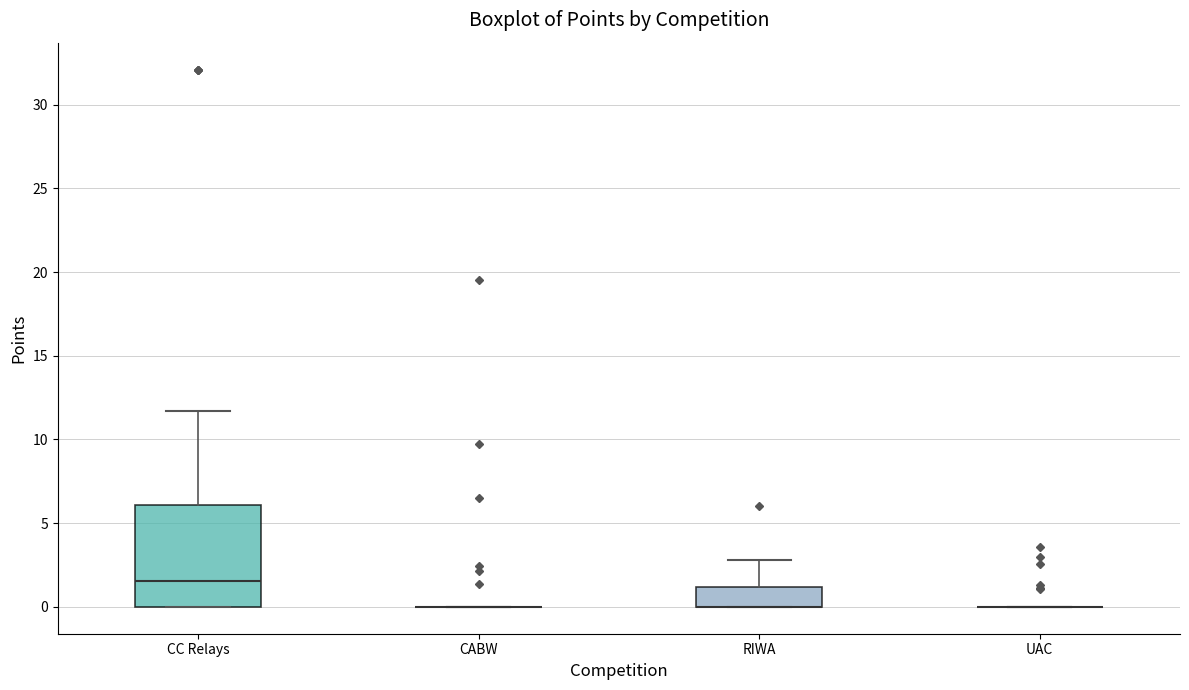

Which box is the tallest, from its lower edge to its upper edge?

CC Relays